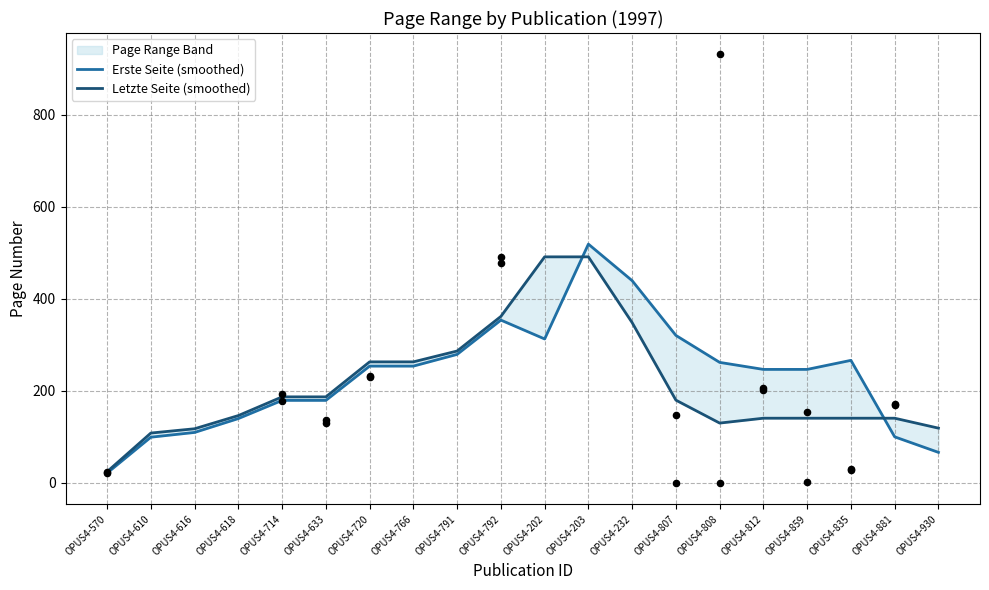

Which series has the largest total across all categories?

Erste Seite (smoothed)